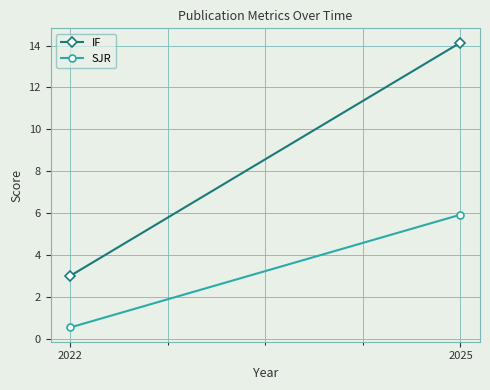

Rank the series at 2022 from lowest to highest value.

SJR, IF